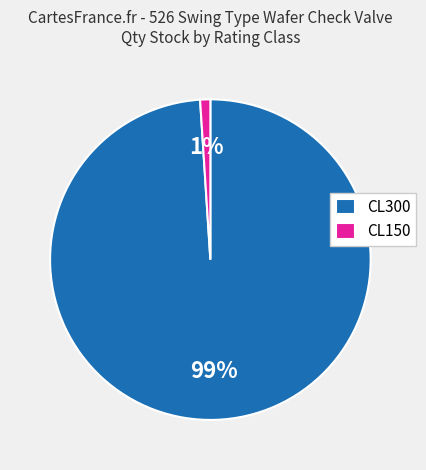

Rank the categories by value from highest to lowest.

CL300, CL150